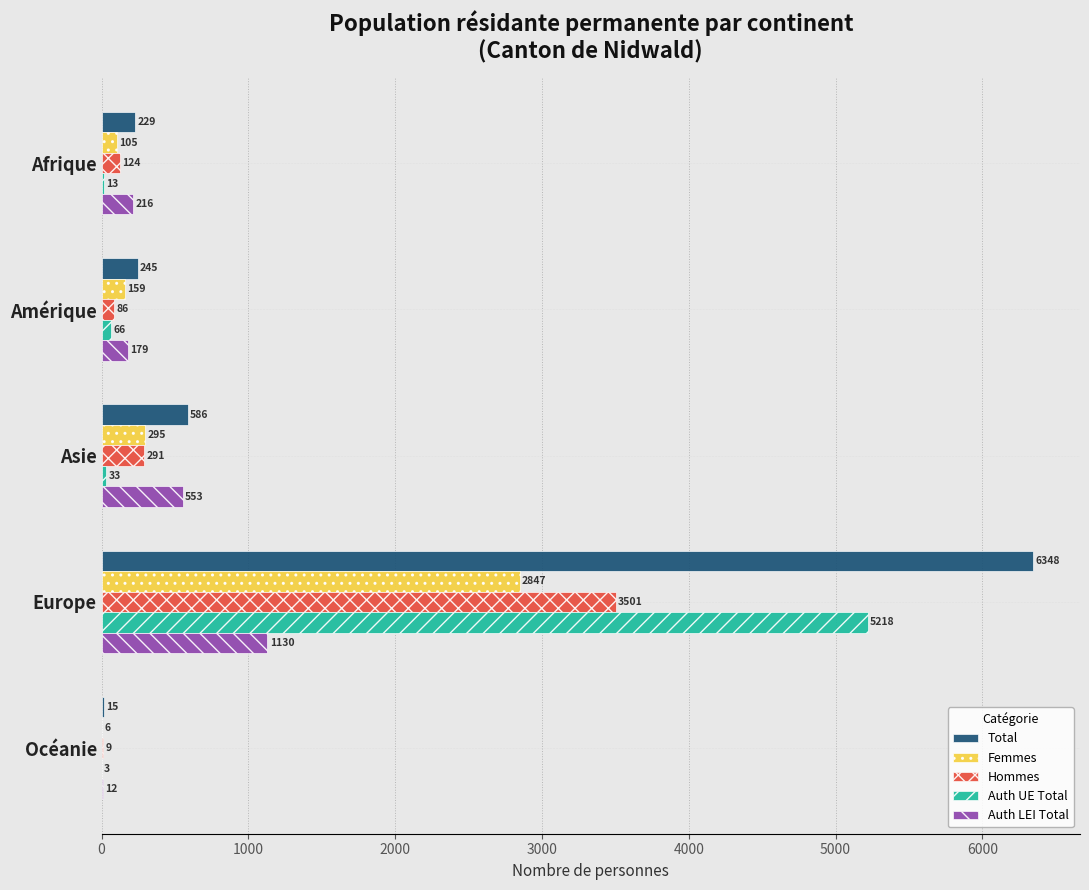

What is the highest value of the Hommes series?

3501